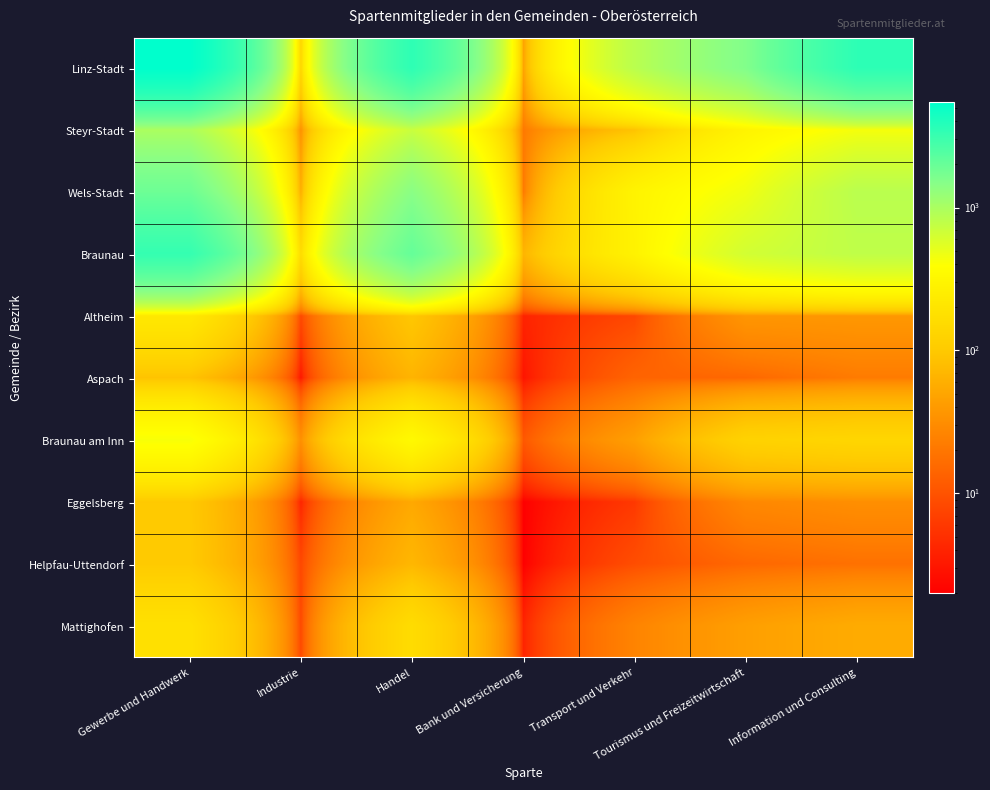

At how many categories does at least one series exceed 3899?

1